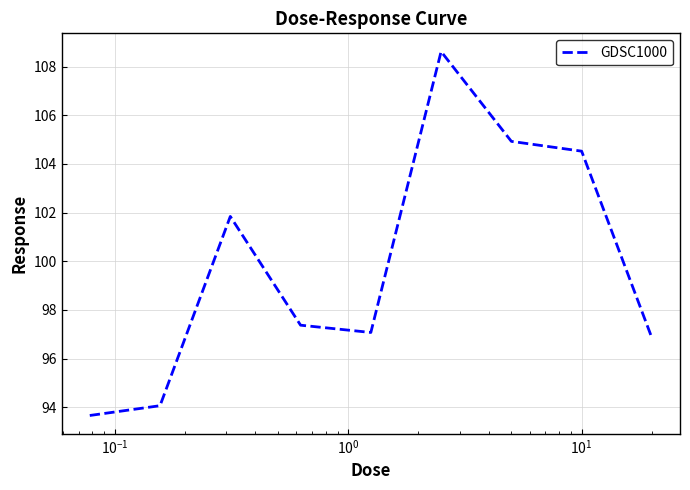

What is the difference between the maximum and minimum values?

15.0